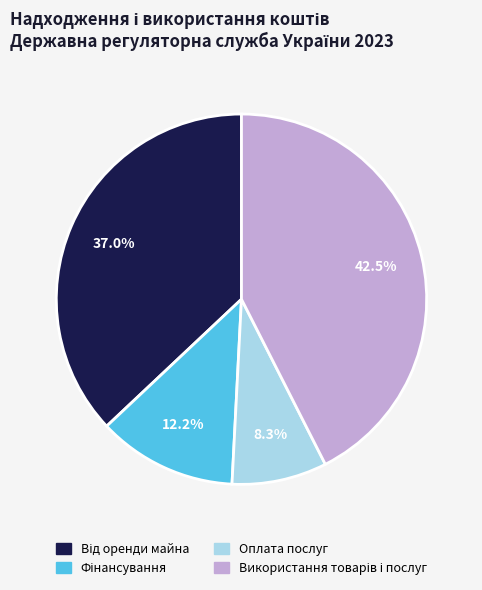

What portion of the pie excludes Оплата послуг?

91.7%